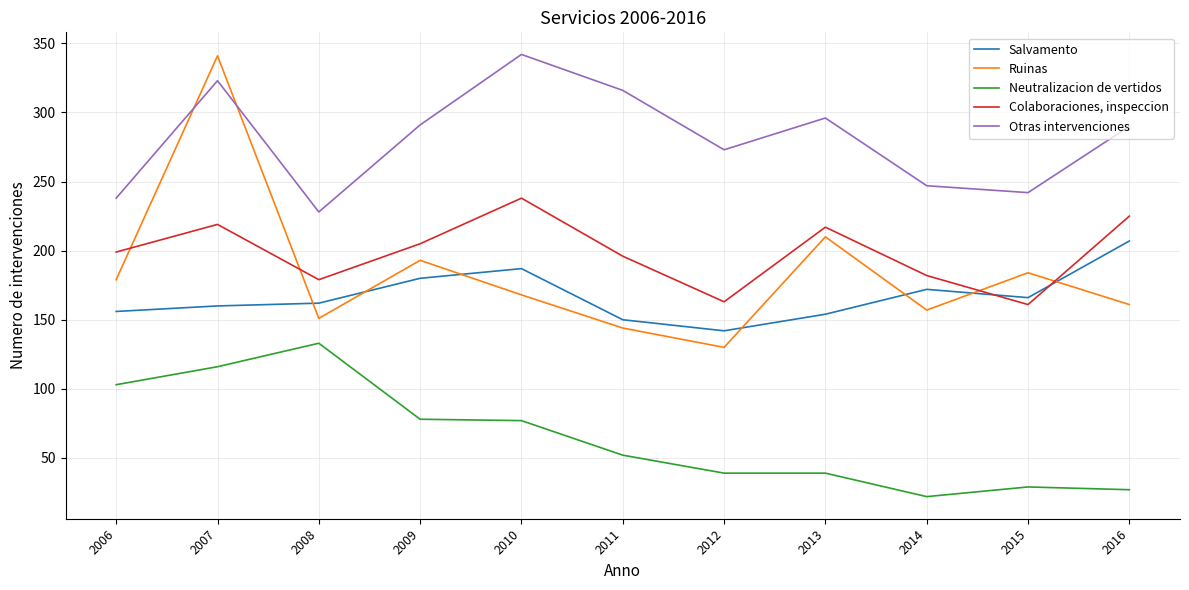

At 2008, list the series in order from largest to smallest.

Otras intervenciones, Colaboraciones, inspeccion, Salvamento, Ruinas, Neutralizacion de vertidos